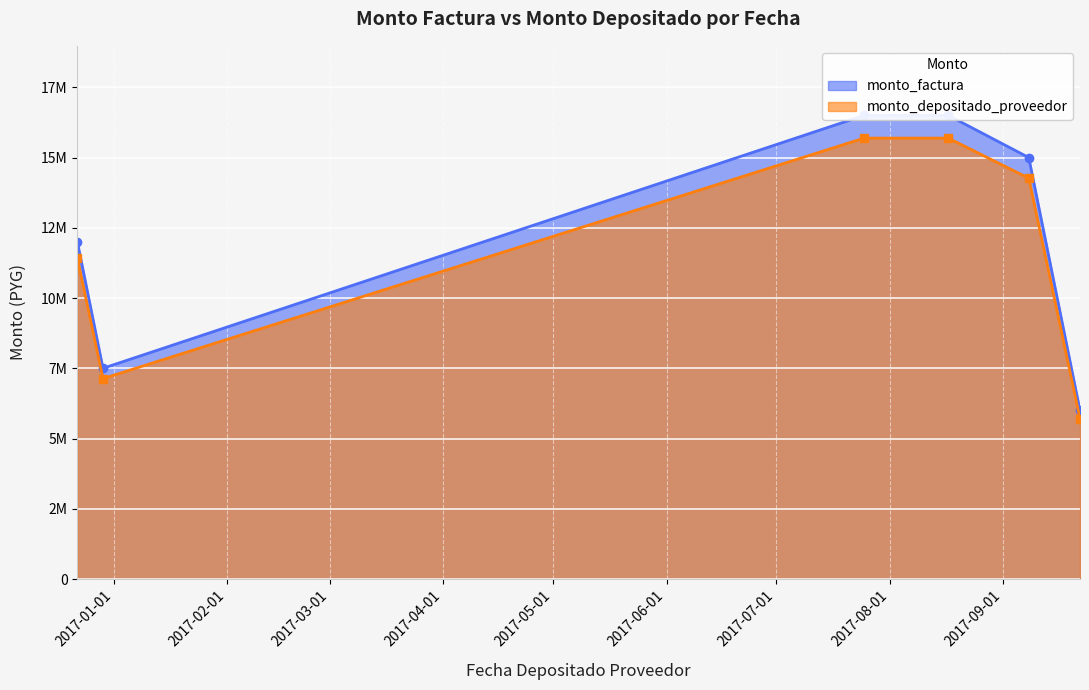

What is the value of the monto_depositado_proveedor point at the 4th from the left?

15691200